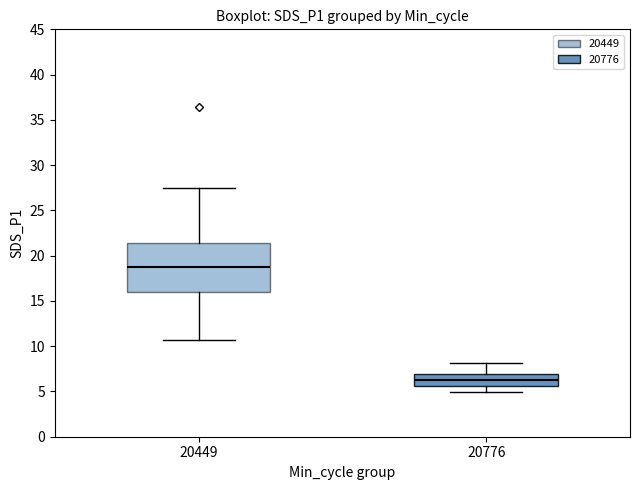

Reading left to right, read every box against the y-axis: the position of its median line, the range the box covers, and the ends of its whiskers. The values are not printed on the chart, so give them approximately, as read against the axis.

20449: median 19.0, box 16.0 to 21.5, whiskers 10.5 to 27.5
20776: median 6.0, box 5.5 to 7.0, whiskers 5.0 to 8.0